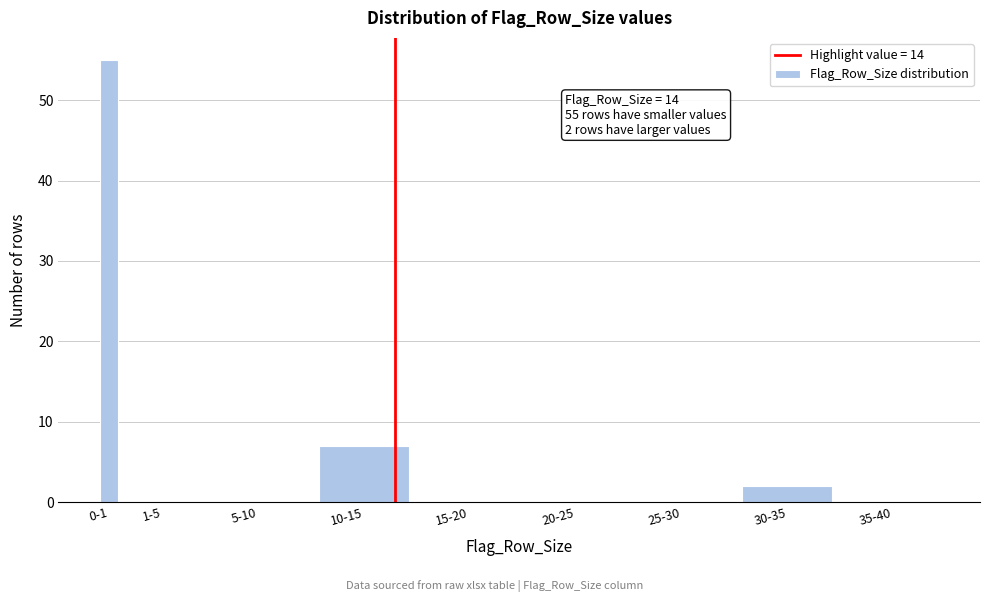

Reading left to right, what are all the values shown in this chart?

0-1=55	1-5=0	5-10=0	10-15=7	15-20=0	20-25=0	25-30=0	30-35=2	35-40=0